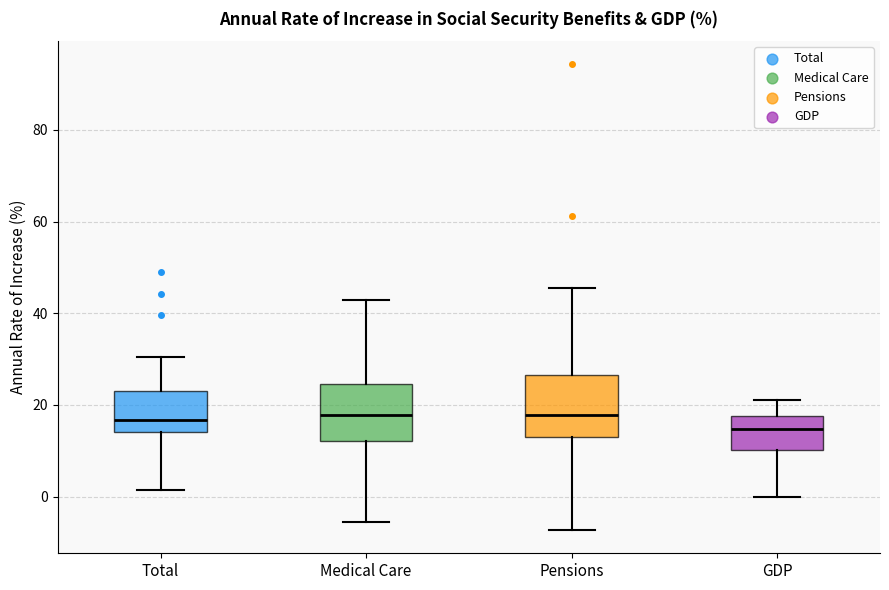

Reading left to right, read every box against the y-axis: the position of its median line, the range the box covers, and the ends of its whiskers. The values are not printed on the chart, so give them approximately, as read against the axis.

Total: median 16, box 14 to 22, whiskers 2 to 30
Medical Care: median 18, box 12 to 24, whiskers -6 to 42
Pensions: median 18, box 12 to 26, whiskers -8 to 46
GDP: median 14, box 10 to 18, whiskers 0 to 20